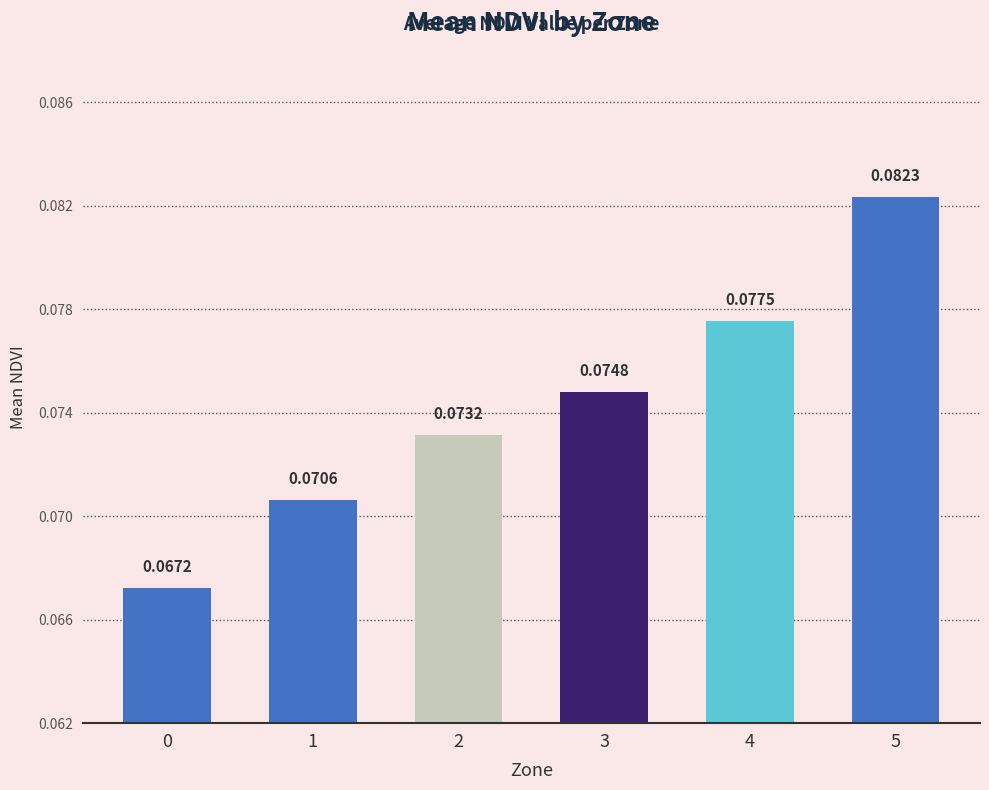

What is the sum of all values?

0.4